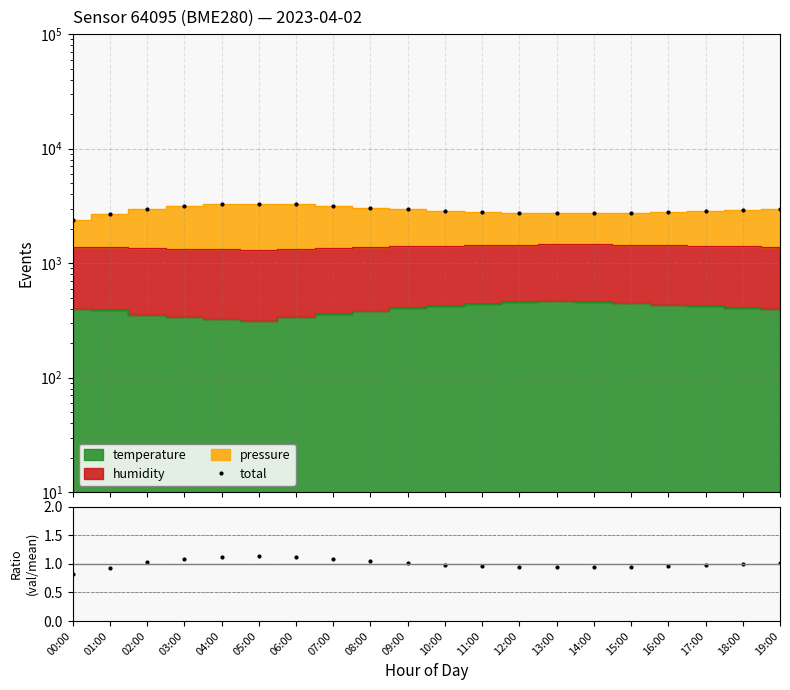

How many data points does each series have?

20